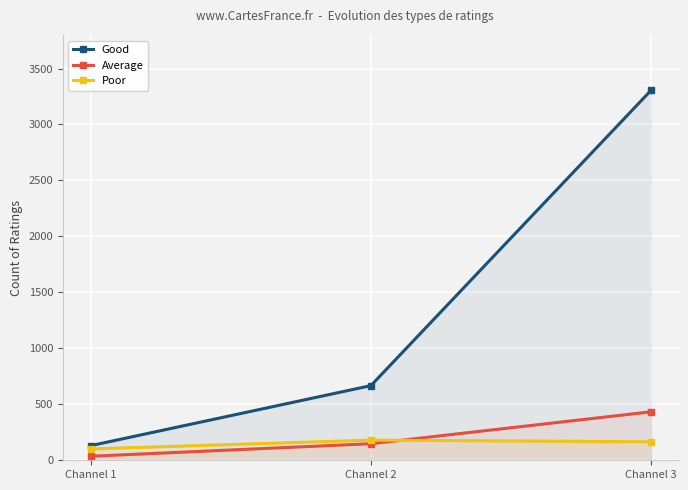

Which series changed the most between Channel 1 and Channel 2?

Good